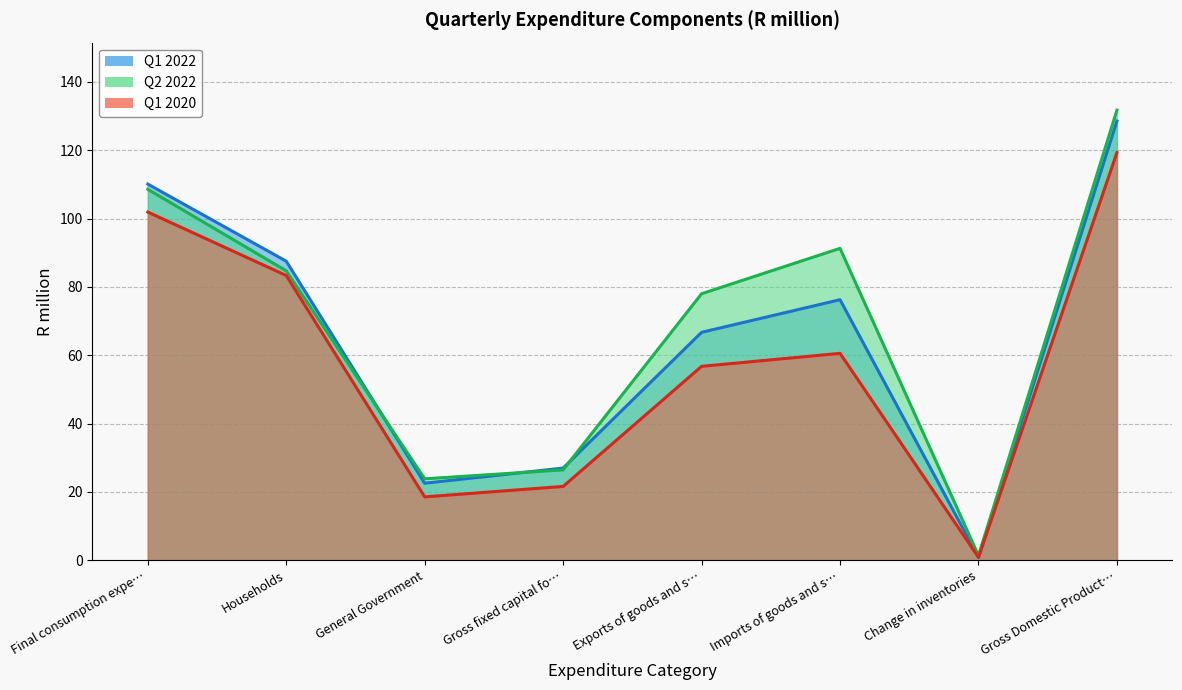

What is the sum of all Q1 2022 values?

519.5